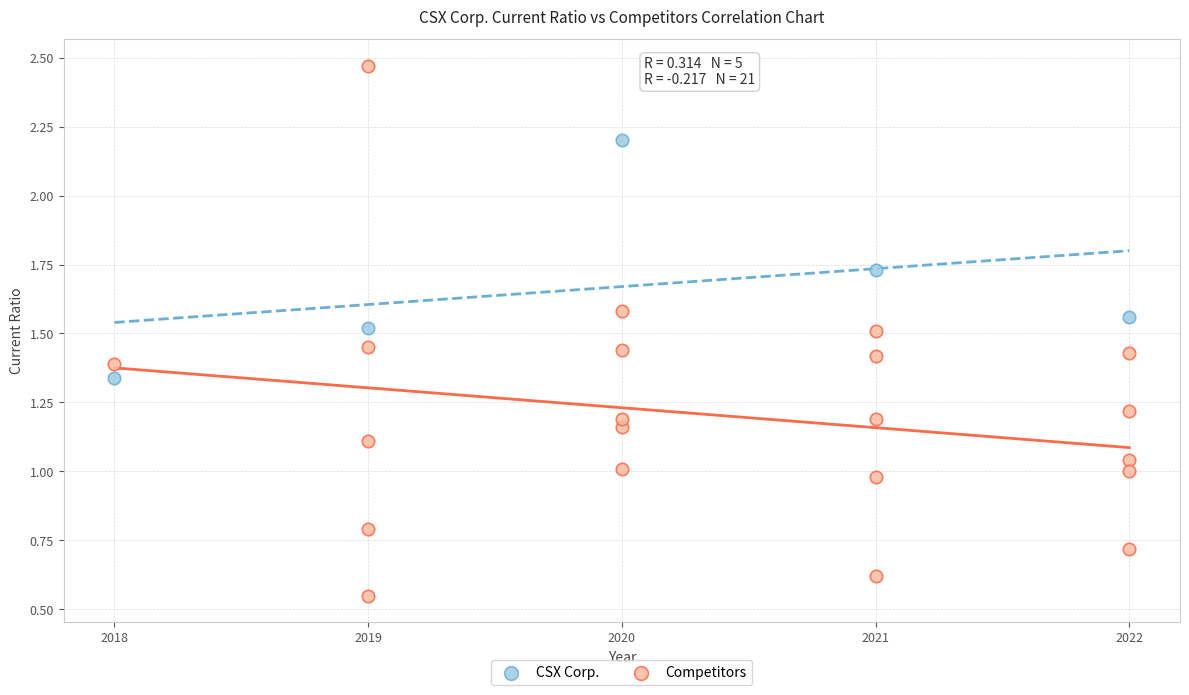

Which series has the largest Y range (max minus min)?

Competitors